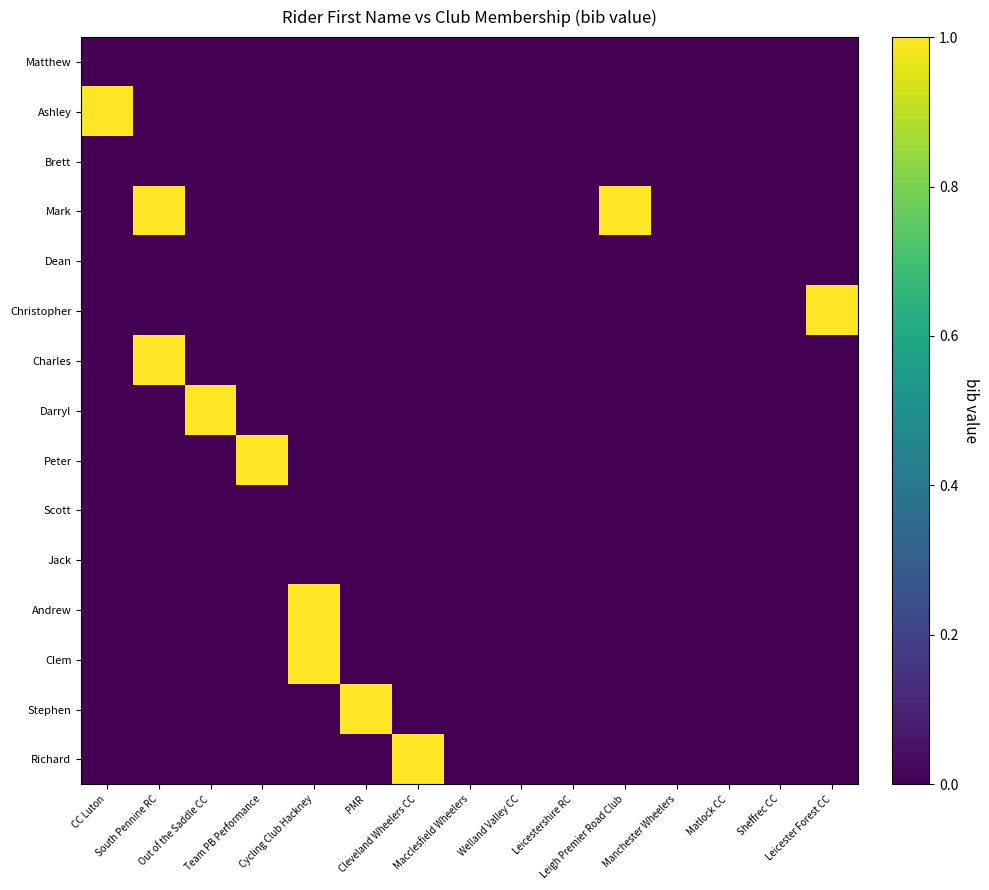

Which series changed the most between Out of the Saddle CC and Sheffrec CC?

Darryl